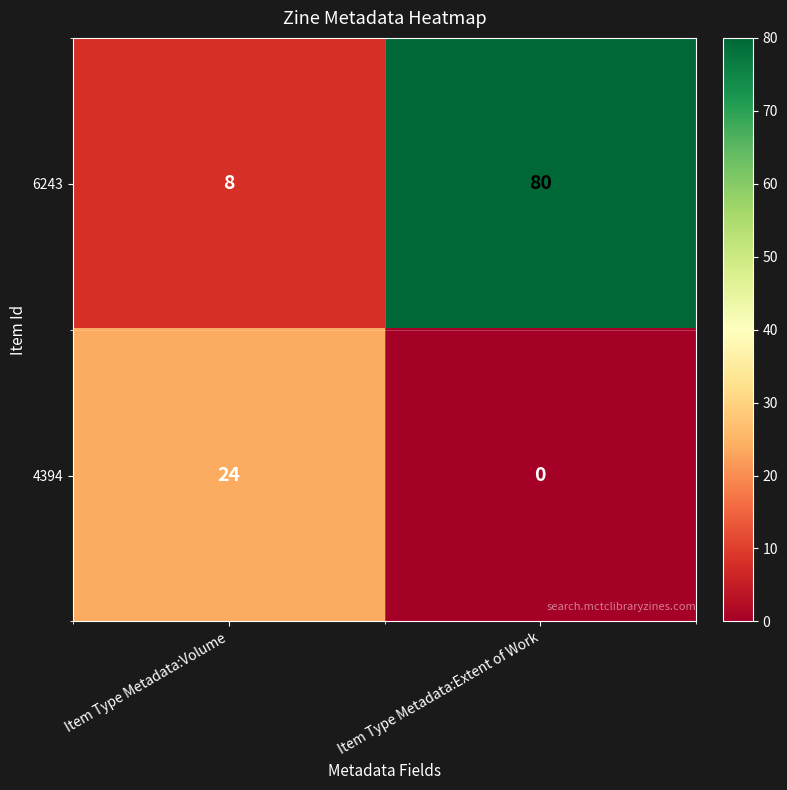

Which series has the largest total across all categories?

6243